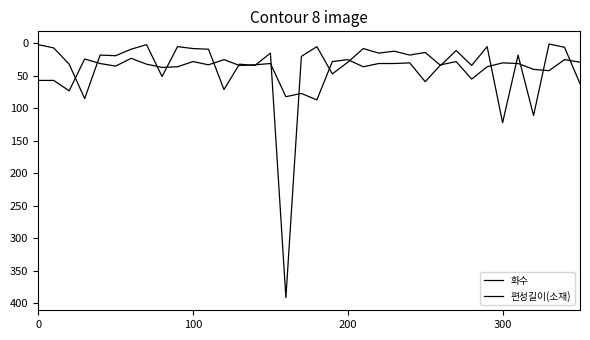

Where does the 화수 series first go above 18?

200